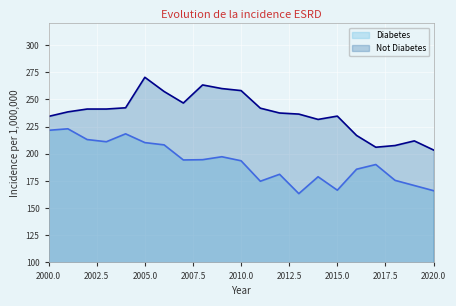

True or false: Diabetes and Not Diabetes intersect in this chart.

False